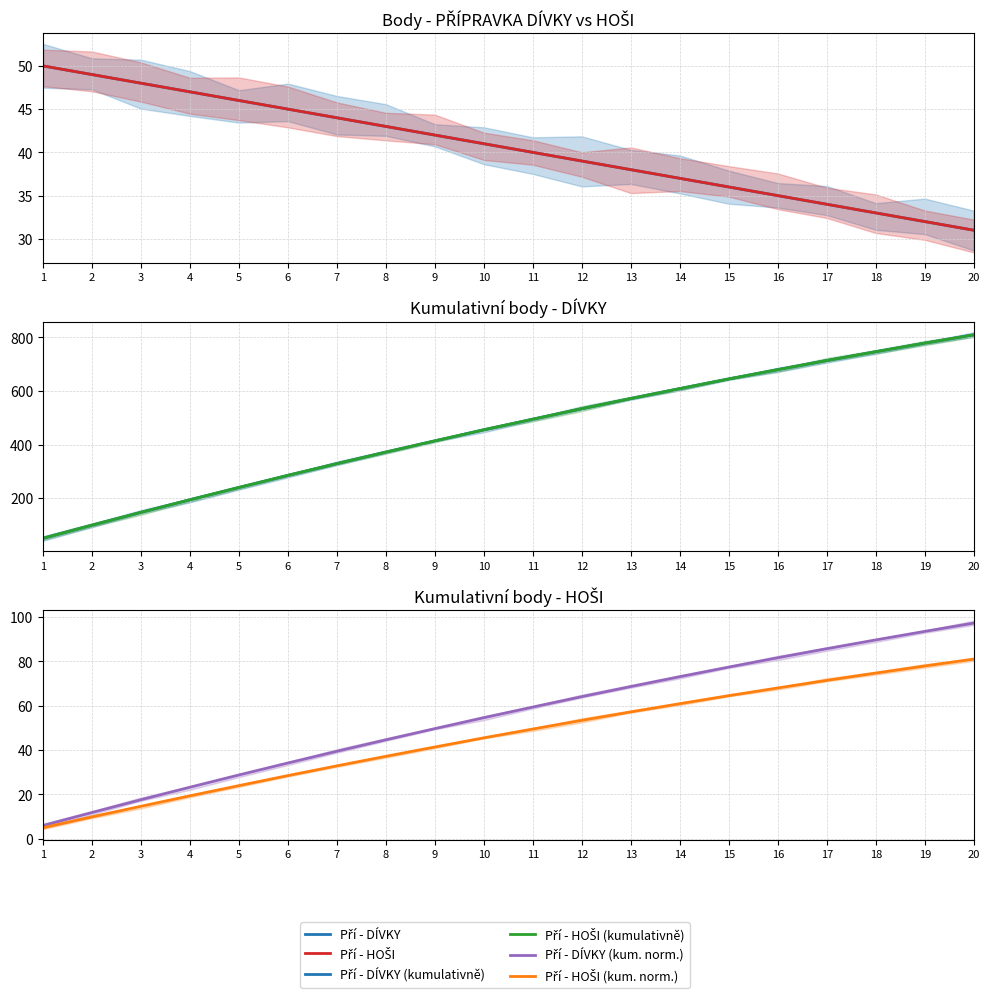

What is the difference between the maximum and minimum values in the Pří - HOŠI series?

19.0